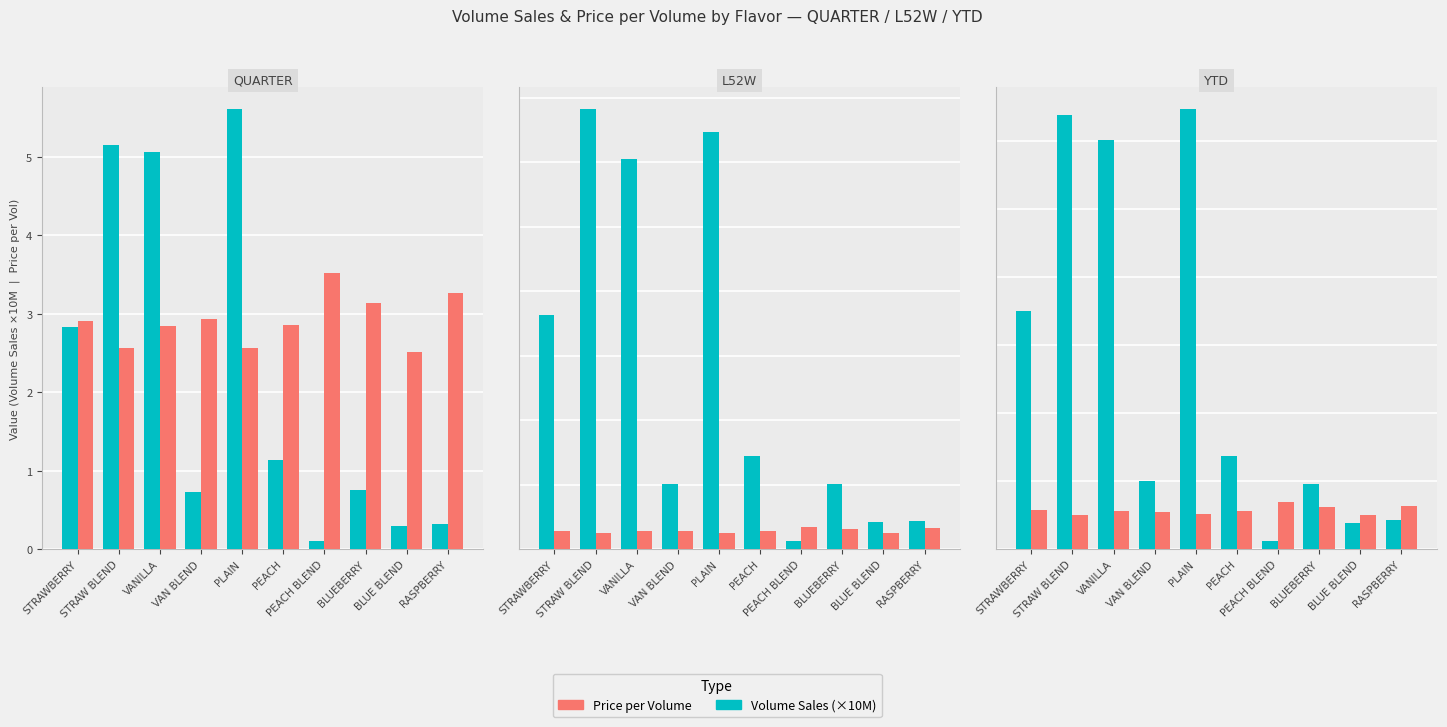

What is the label of the 8th bar from the right?

VANILLA